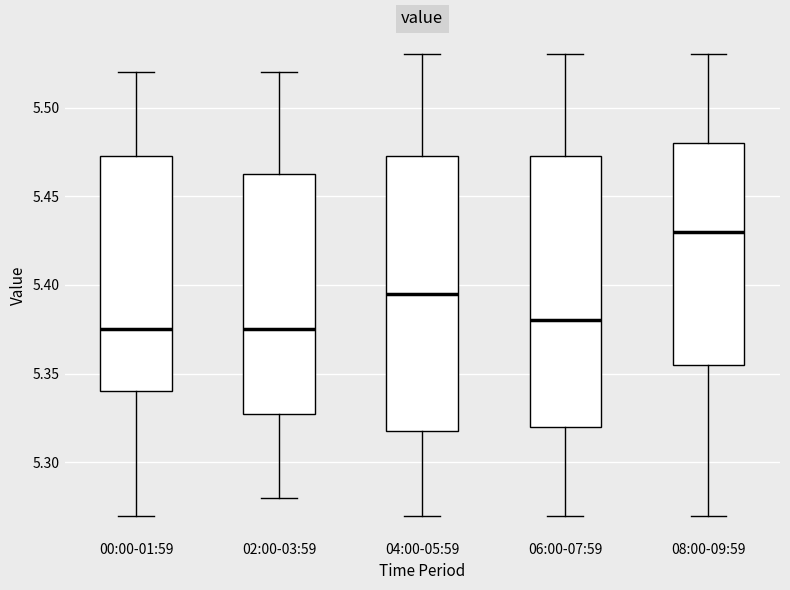

Where does the lower whisker of the box for 00:00-01:59 end on the y-axis? The values are not printed on the chart, so give them approximately, as read against the axis.

5.270